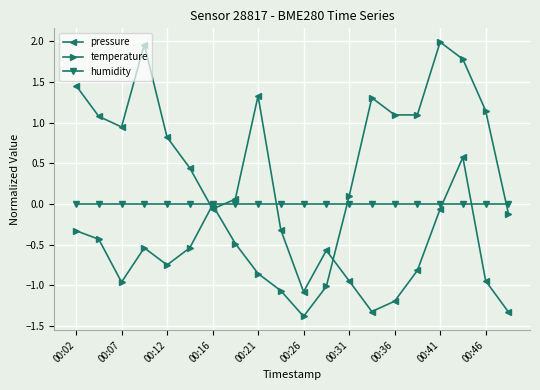

True or false: pressure and temperature cross at least once.

True